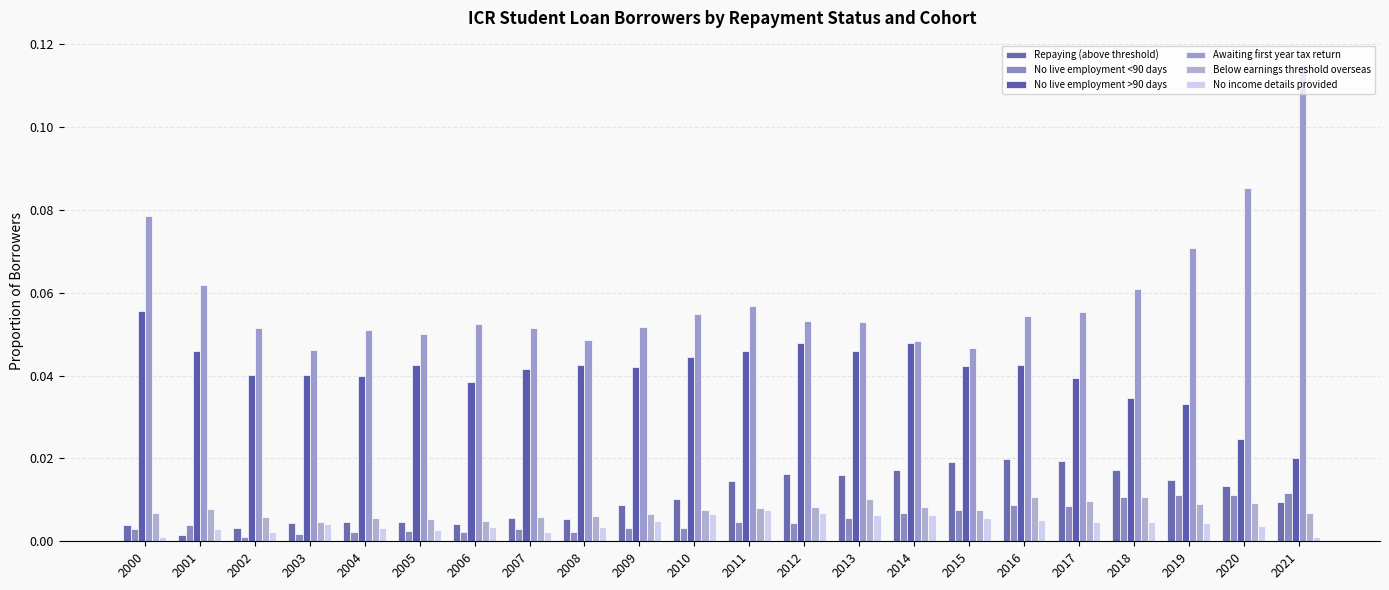

How many distinct data groups are displayed?

6